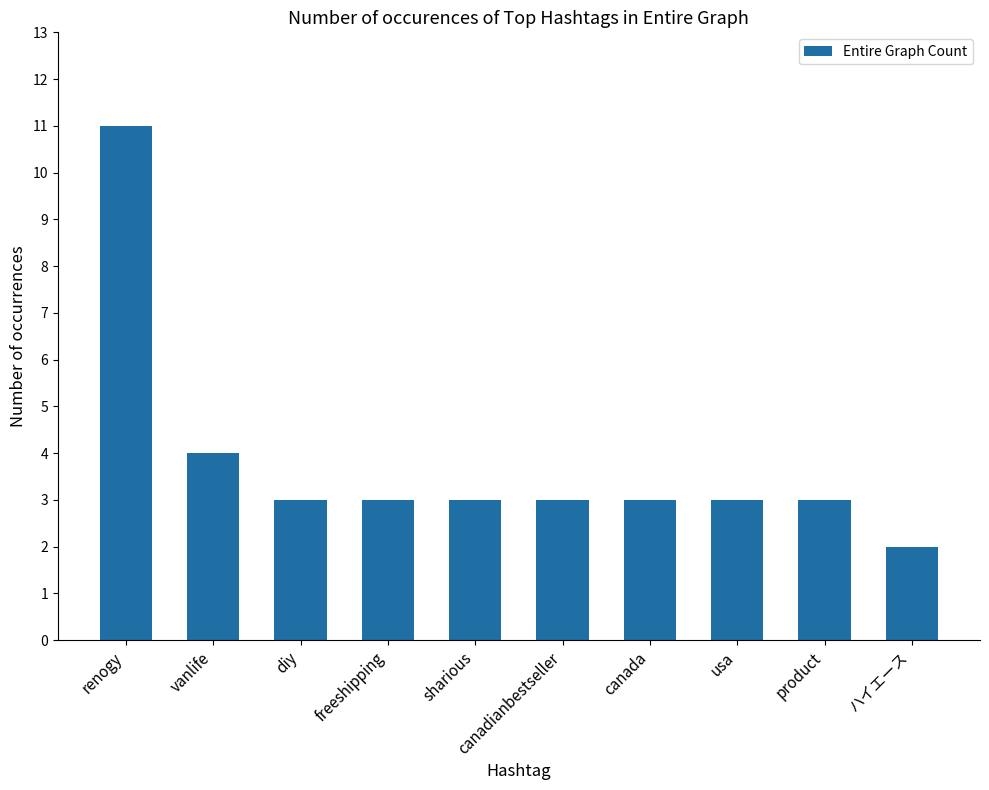

Reading right to left, what are all the values shown in this chart?

2	3	3	3	3	3	3	3	4	11